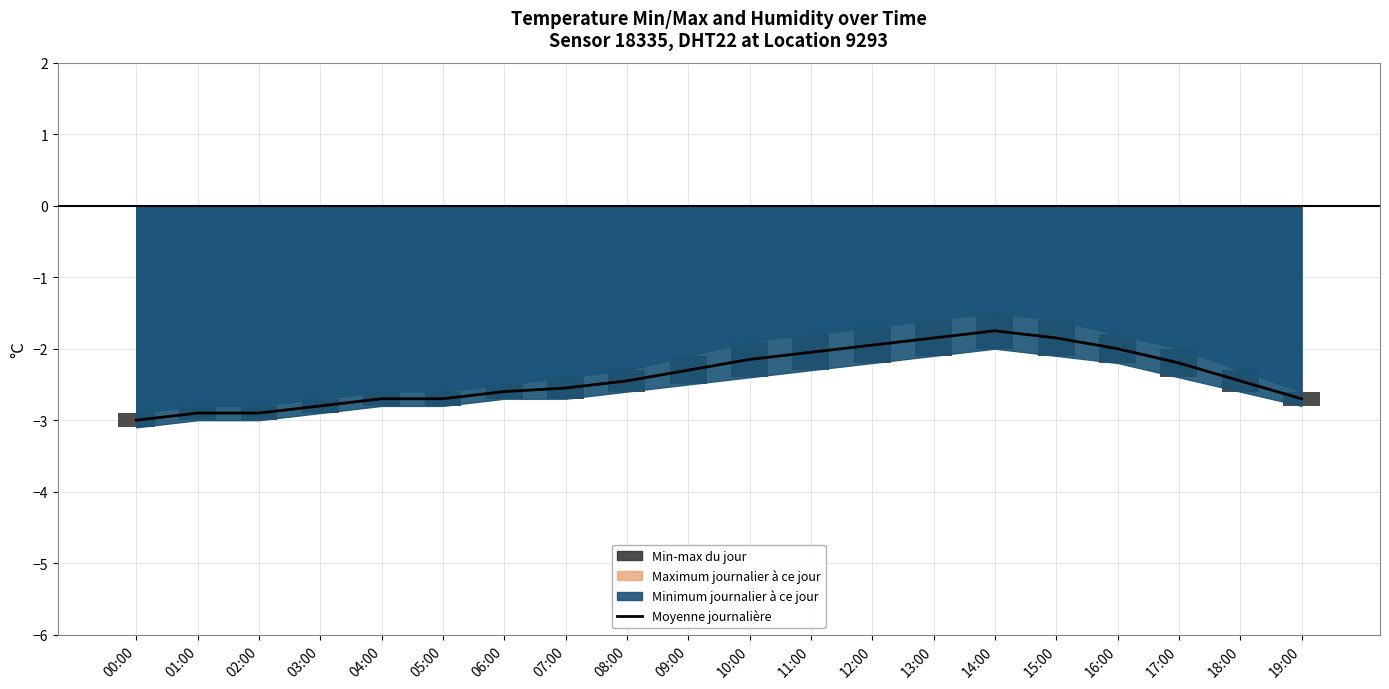

What is the sum of all values?

-47.9